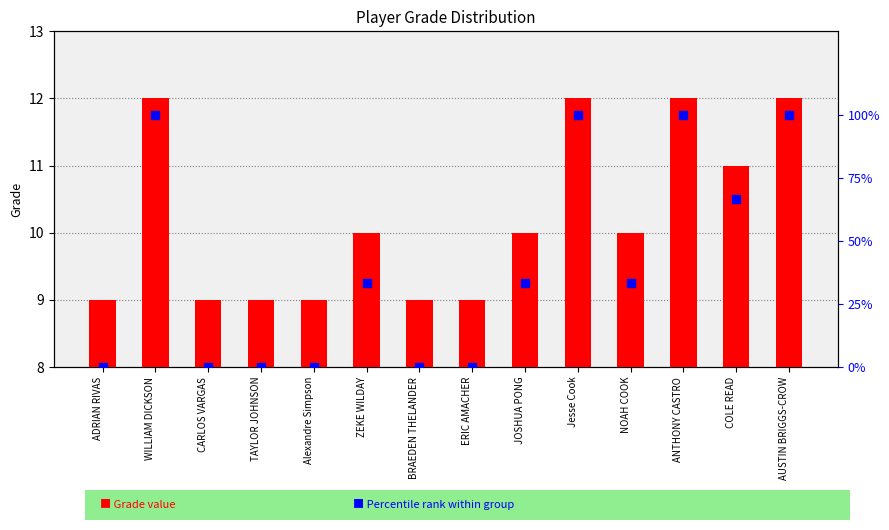

What are all the series names shown in the legend?

Grade, Percentile rank